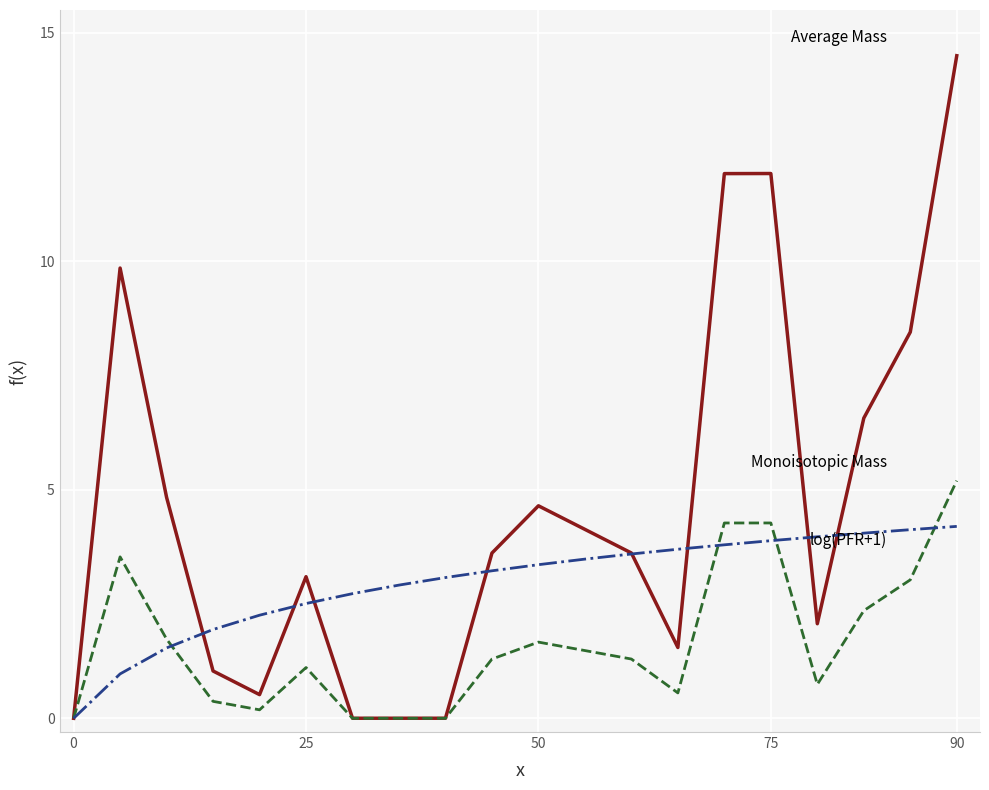

What is the maximum value shown in the chart?

14.5